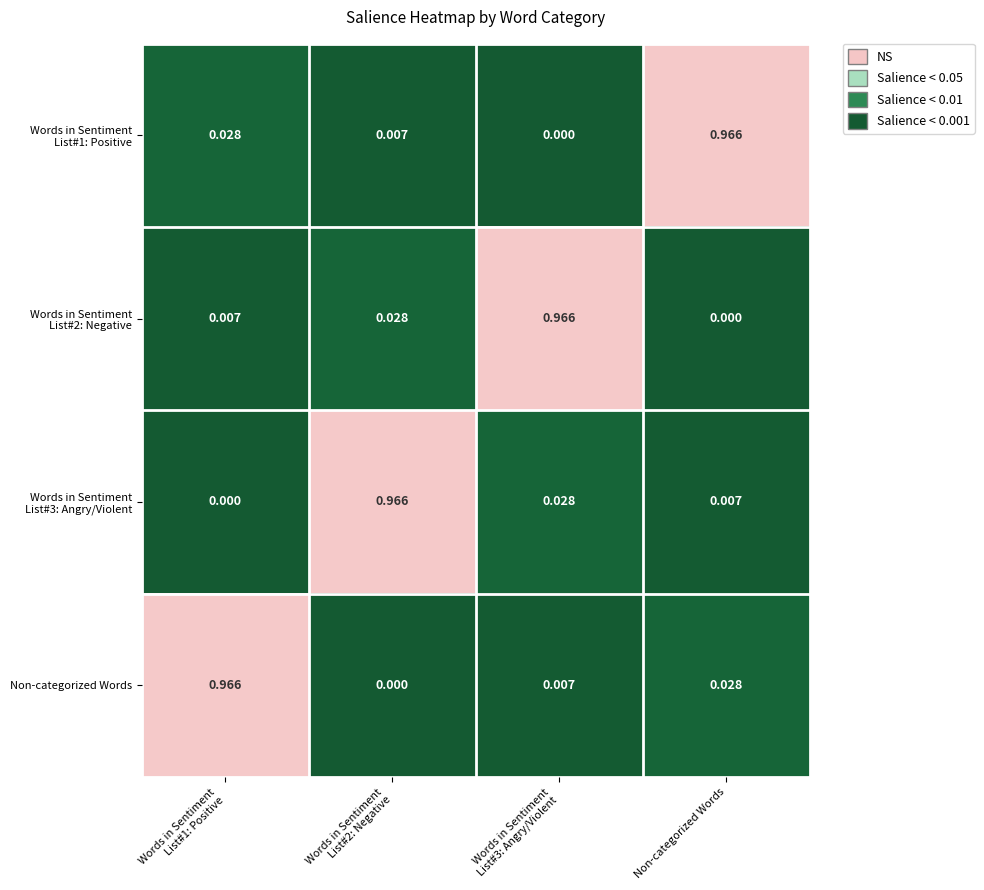

List the series in order of their peak value, highest first.

Words in Sentiment List#1: Positive, Words in Sentiment List#2: Negative, Words in Sentiment List#3: Angry/Violent, Non-categorized Words